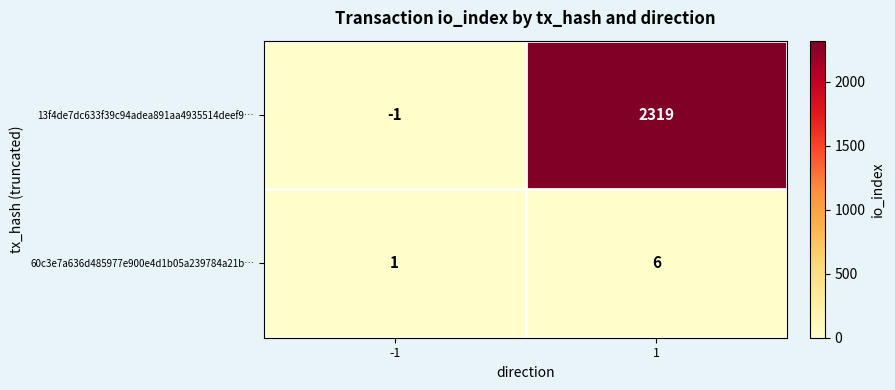

Is it true that 13f4de7dc633f39c94adea891aa4935514deef9… equals 1201 at 1?

False